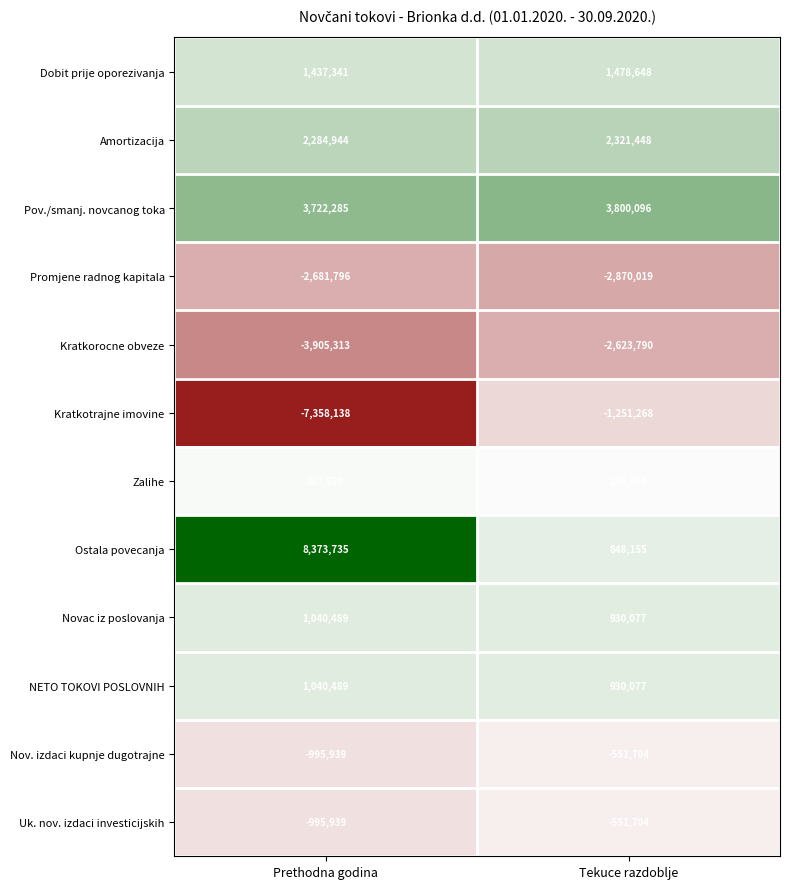

Rank the categories by Zalihe value from highest to lowest.

Prethodna godina, Tekuce razdoblje